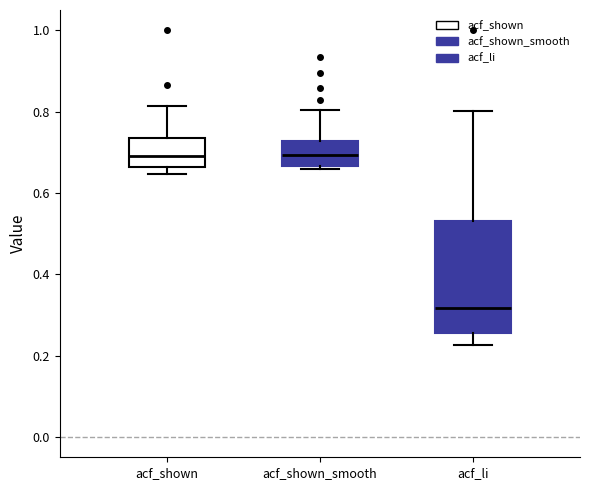

Where does the lower whisker of the box for acf_li end on the y-axis? The values are not printed on the chart, so give them approximately, as read against the axis.

0.22